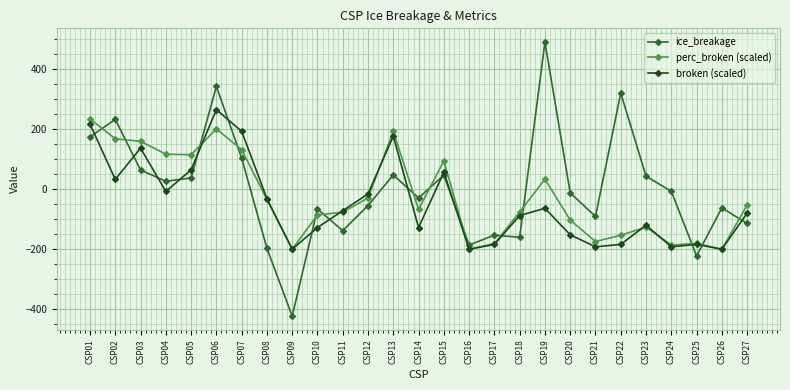

After their last crossing, which series has the higher values: perc_broken (scaled) or broken (scaled)?

perc_broken (scaled)